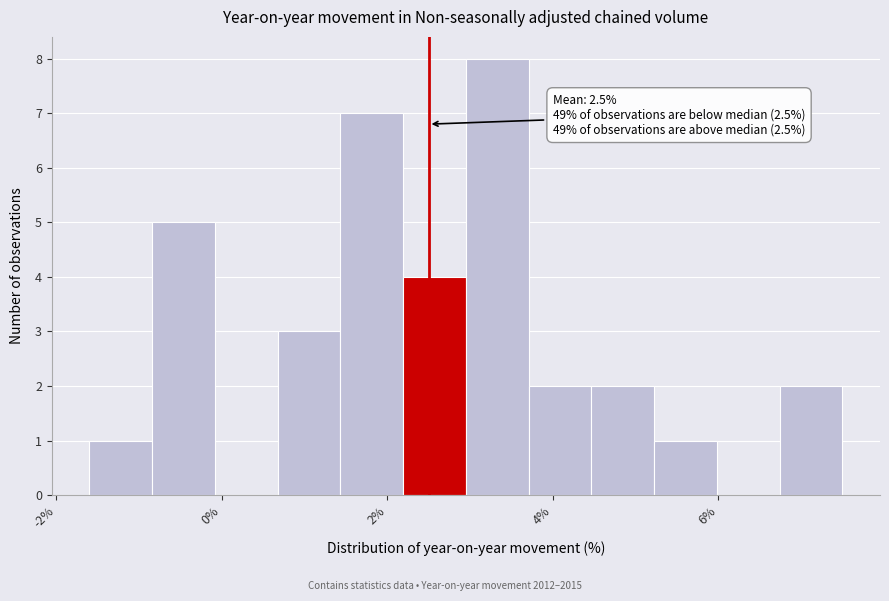

Read against the x-axis, roughly where is the centre of the tallest bar?

3.4